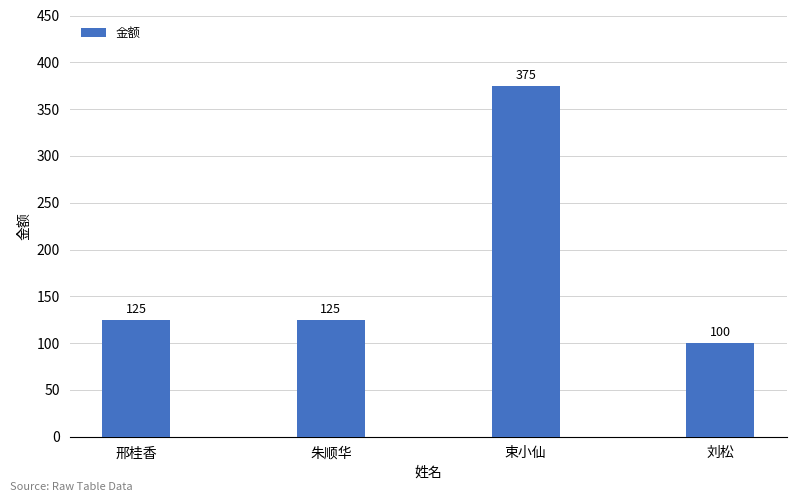

Reading right to left, what are all the values shown in this chart?

100	375	125	125